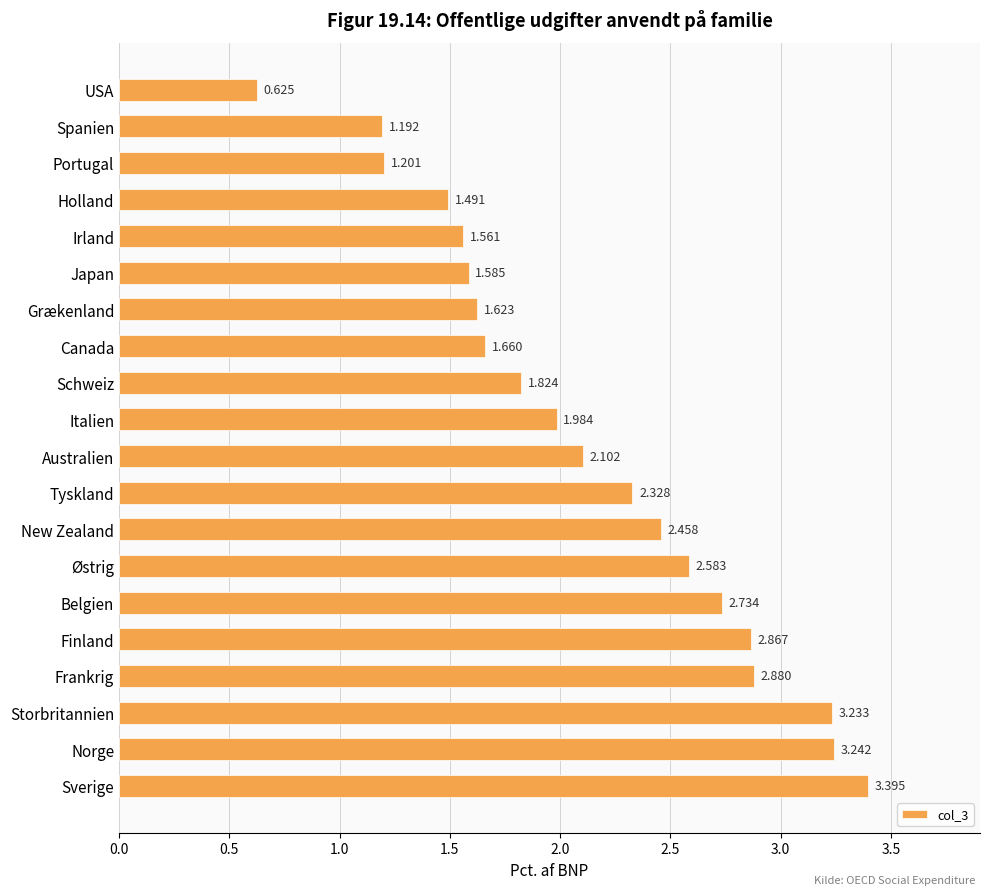

Count the number of categories in the chart.

20